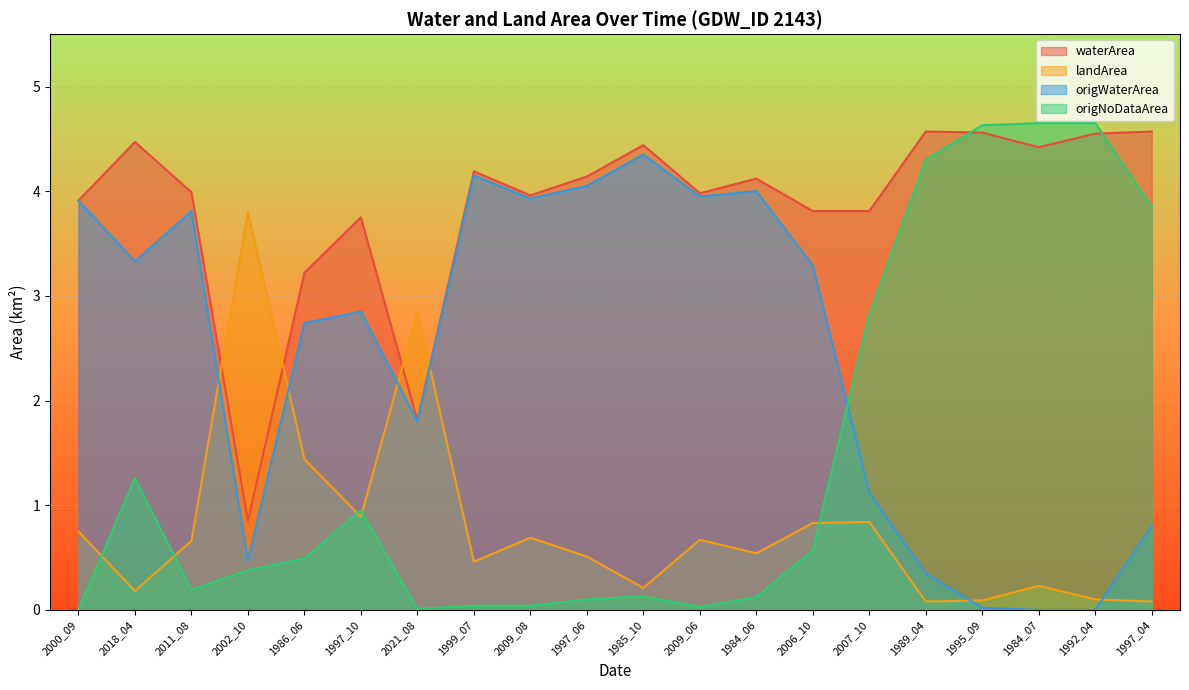

Rank the series at 1999_07 from highest to lowest value.

waterArea, origWaterArea, landArea, origNoDataArea